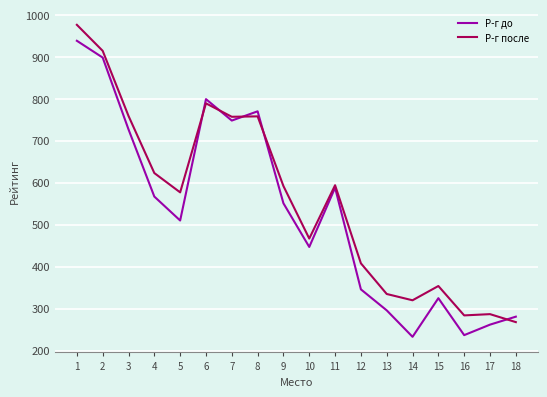

The value of Р-г после at 2 is 483. True or false?

False